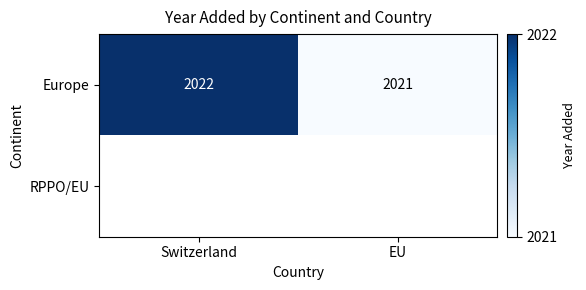

Where is Europe nearest to the value 2021?

EU